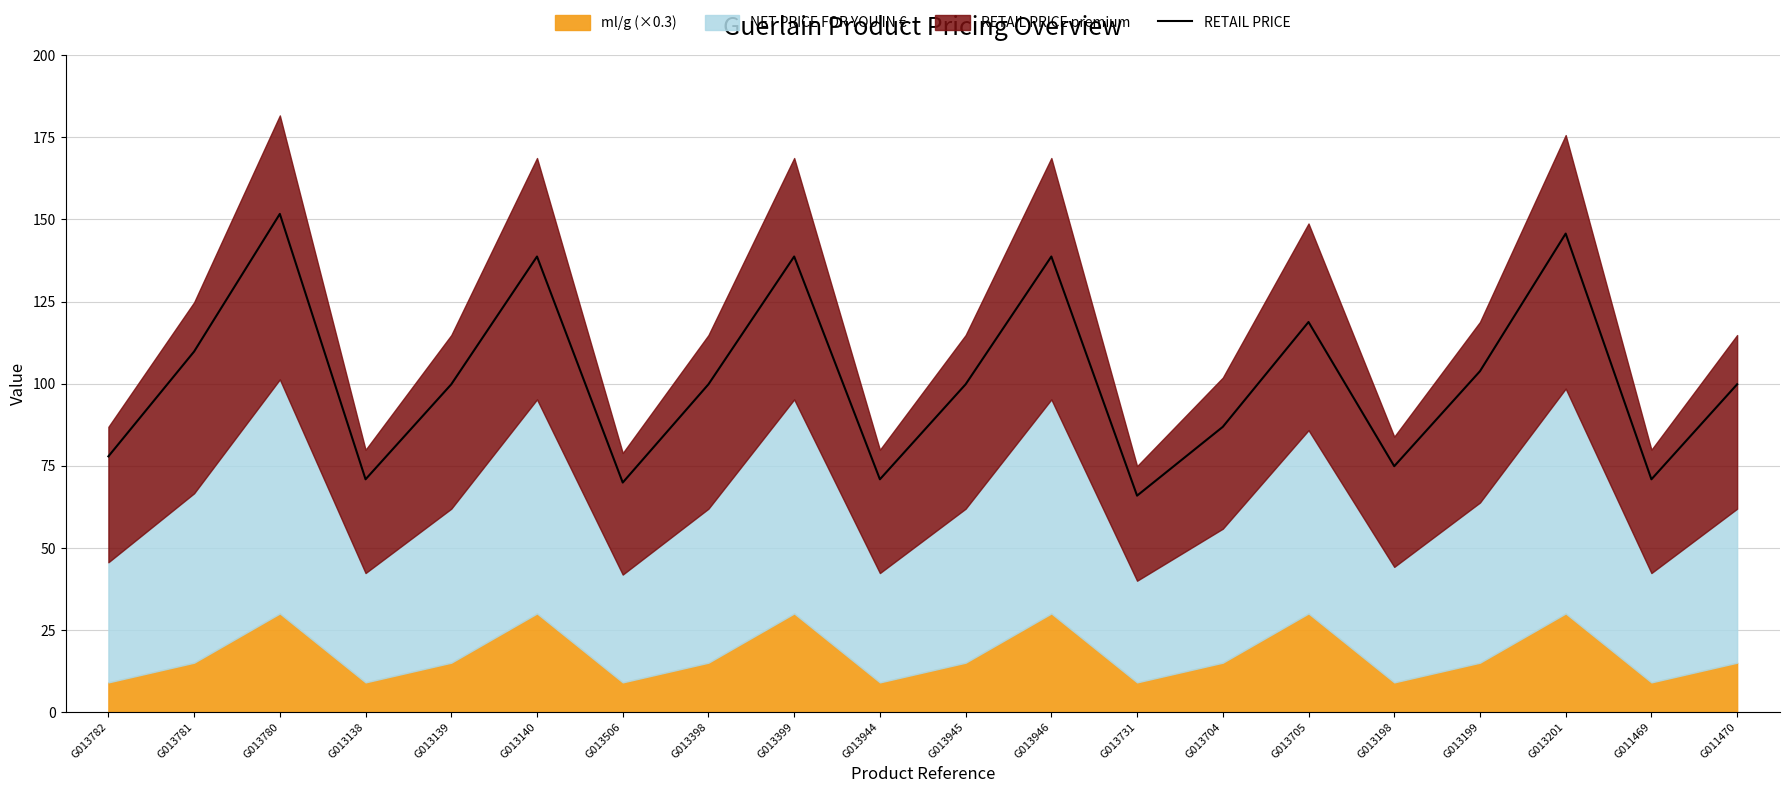

At which label is the value closest to 108?

G013781